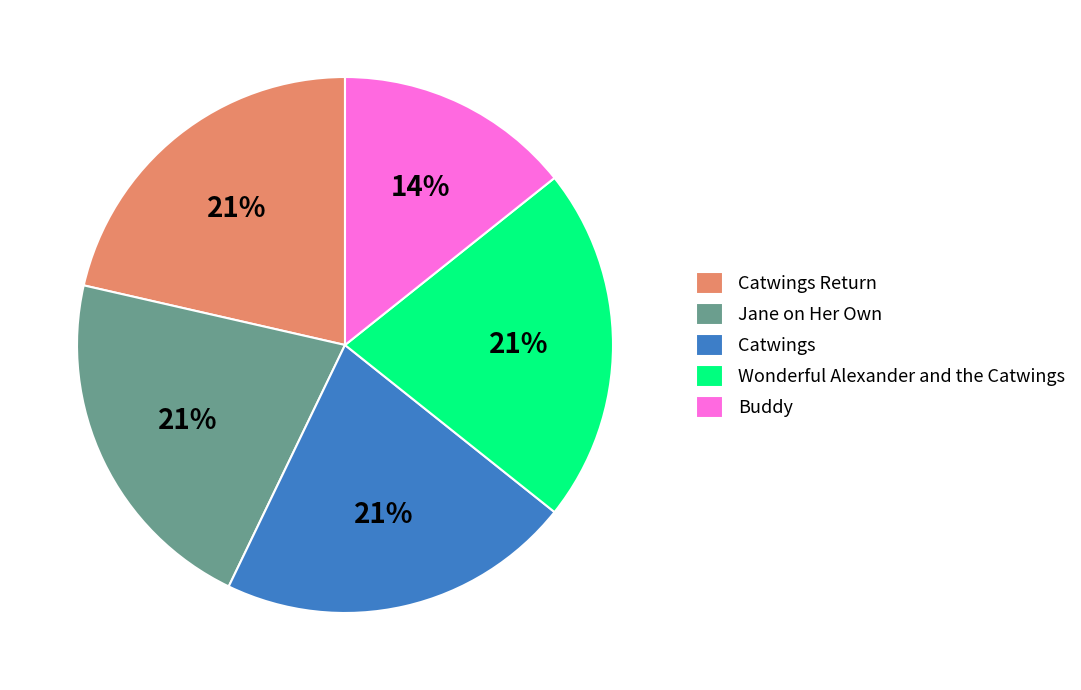

Does Jane on Her Own account for over 50% of the chart?

No